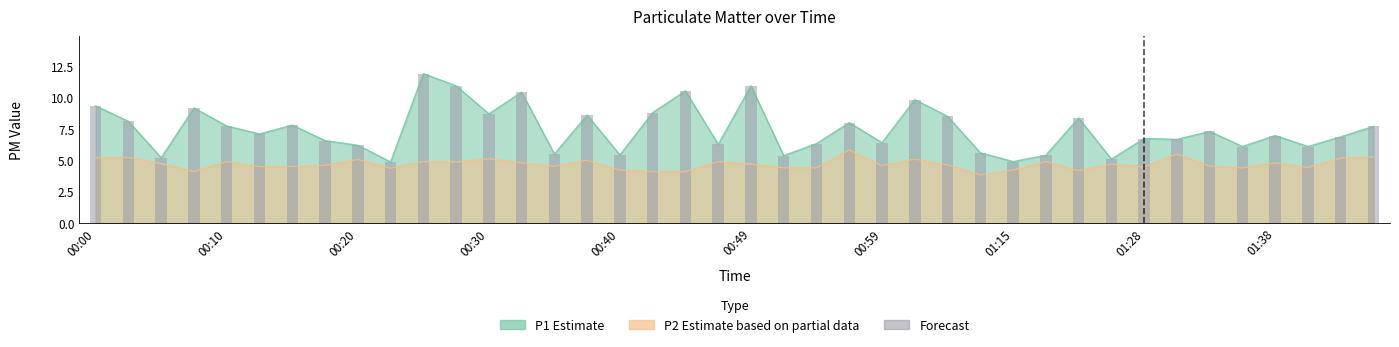

How many bars are there in total?

40